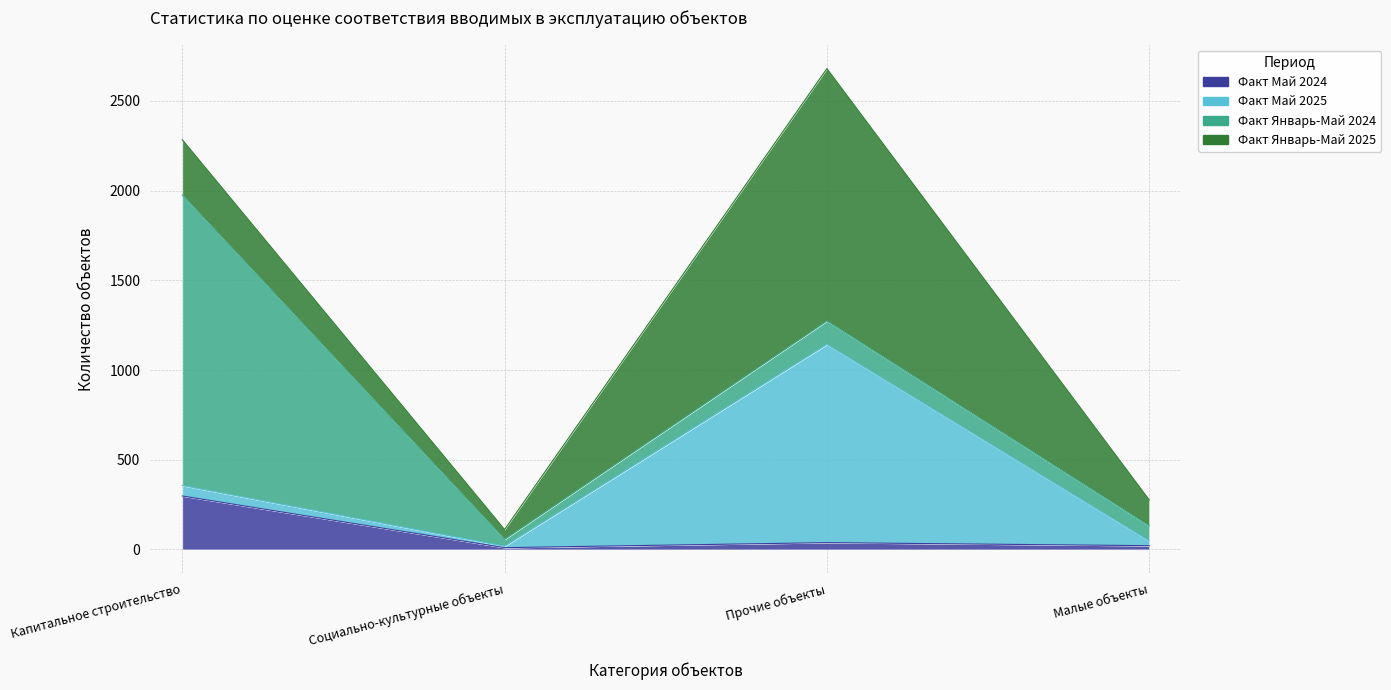

Which category has the lowest value in the Факт Май 2024 series?

Социально-культурные объекты